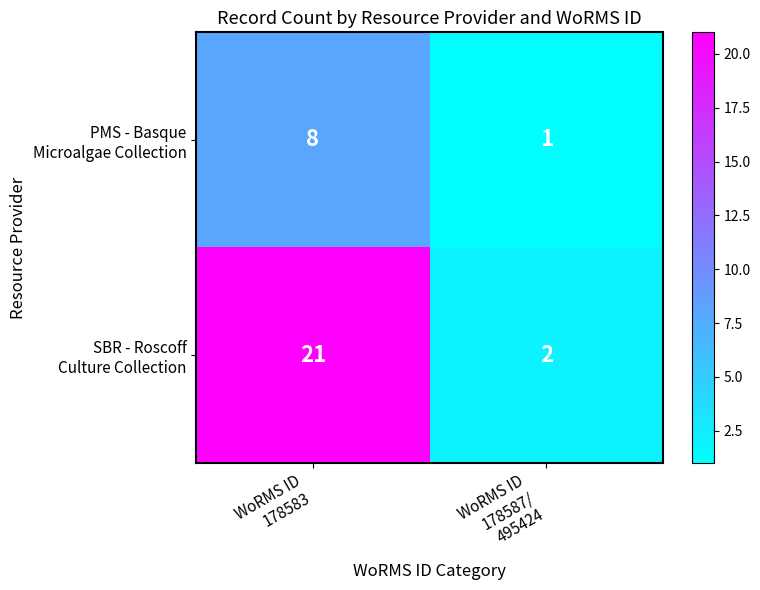

What is the maximum value shown in the chart?

21